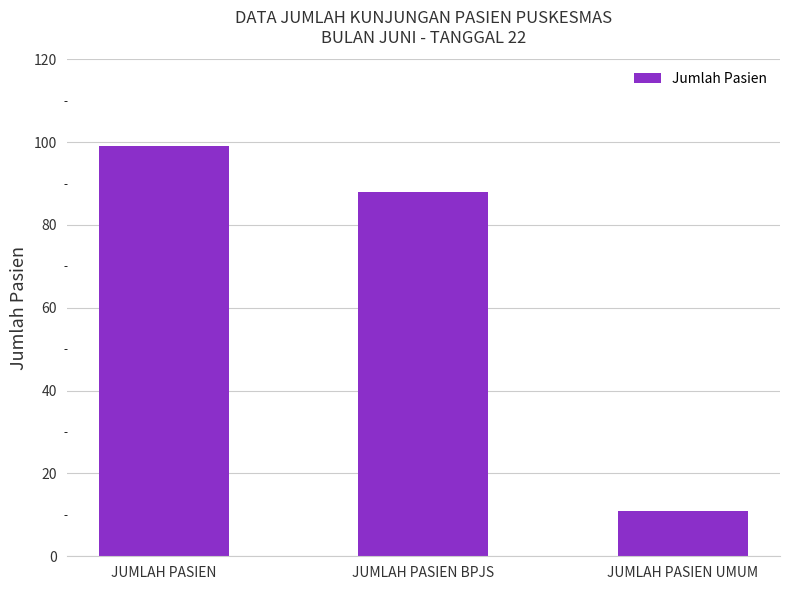

How many values are below 88?

1